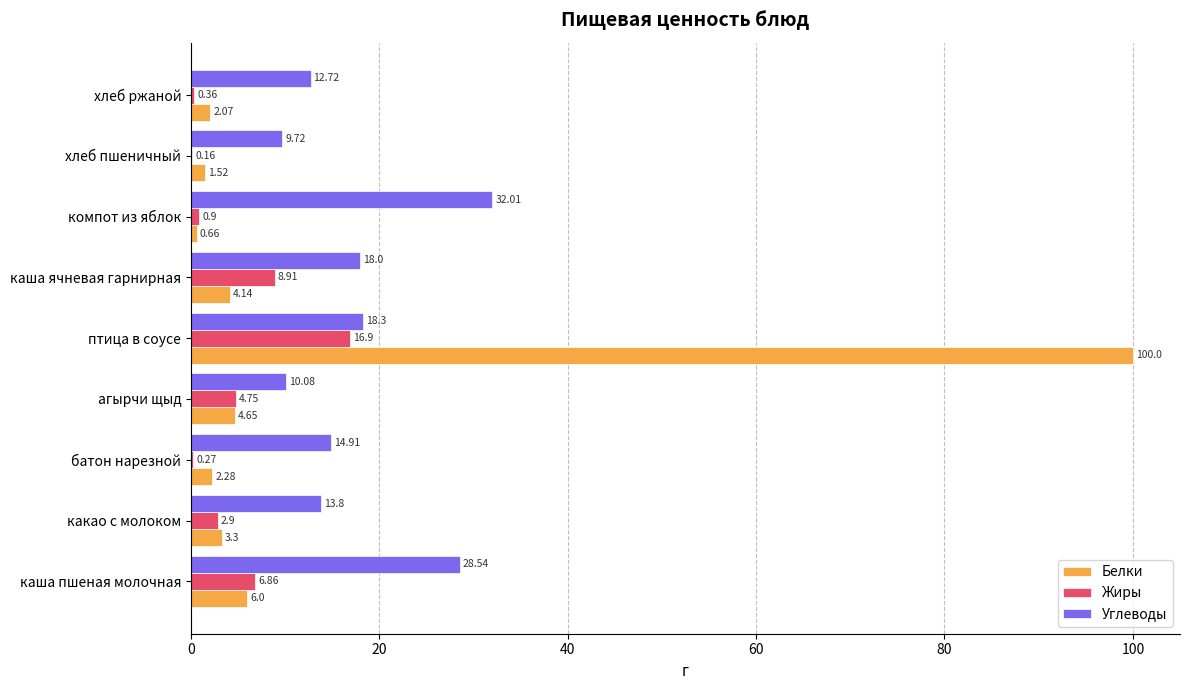

Which category has the highest value in the Белки series?

птица в соусе